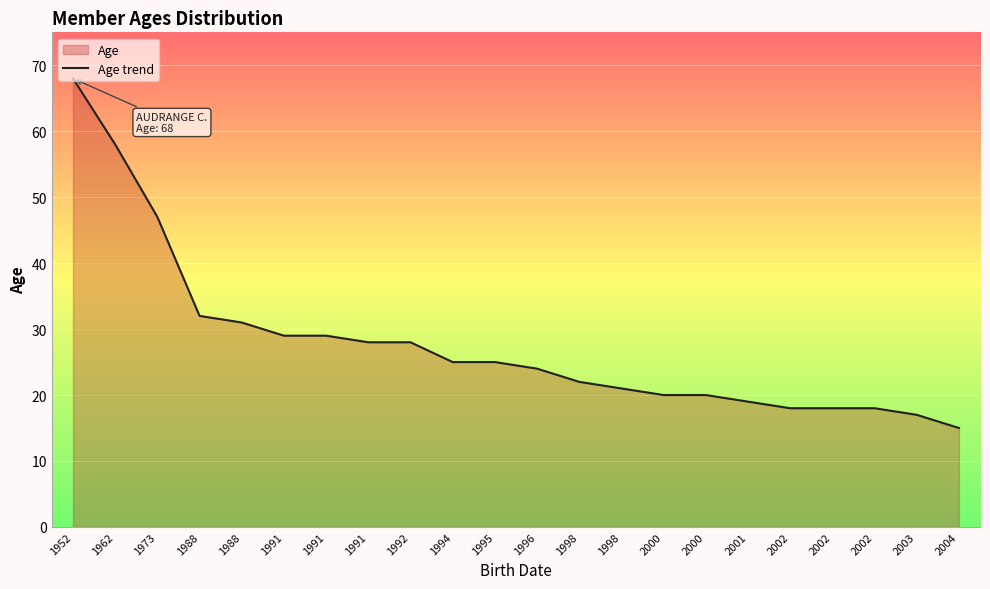

Approximately how many times larger is the value at 1988 compared to 1991?

1.1